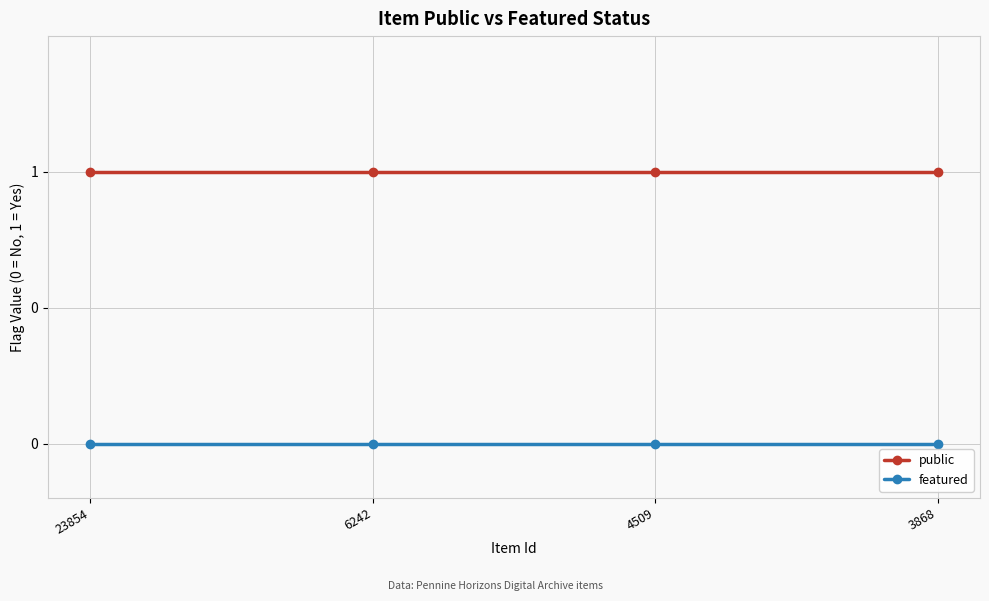

Which label corresponds to the largest value in the chart?

23854